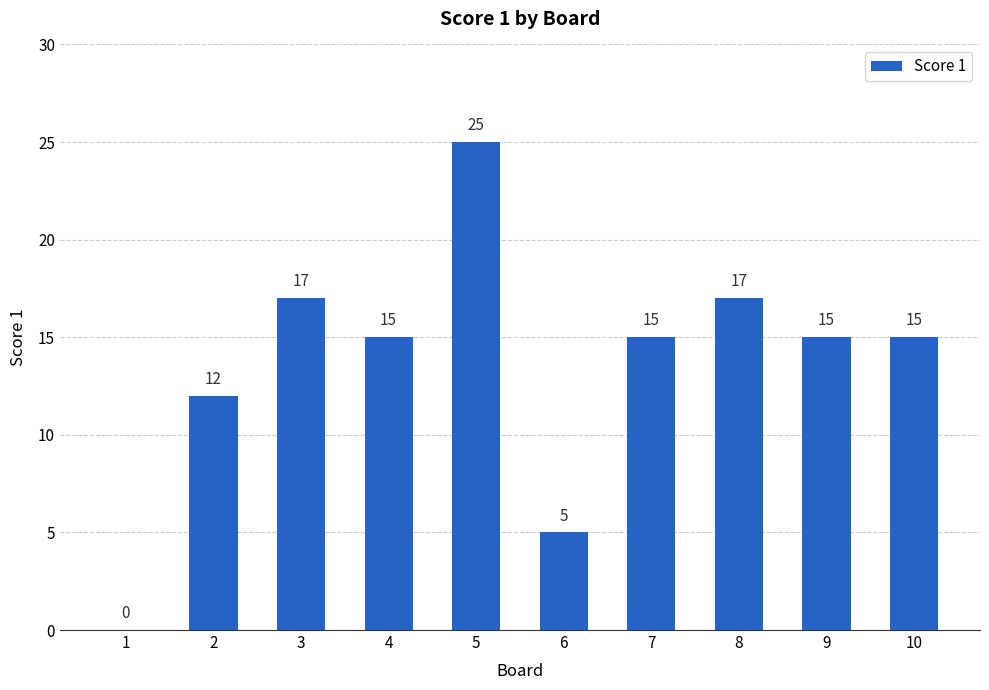

What is the change in value from 1 to 5?

+25